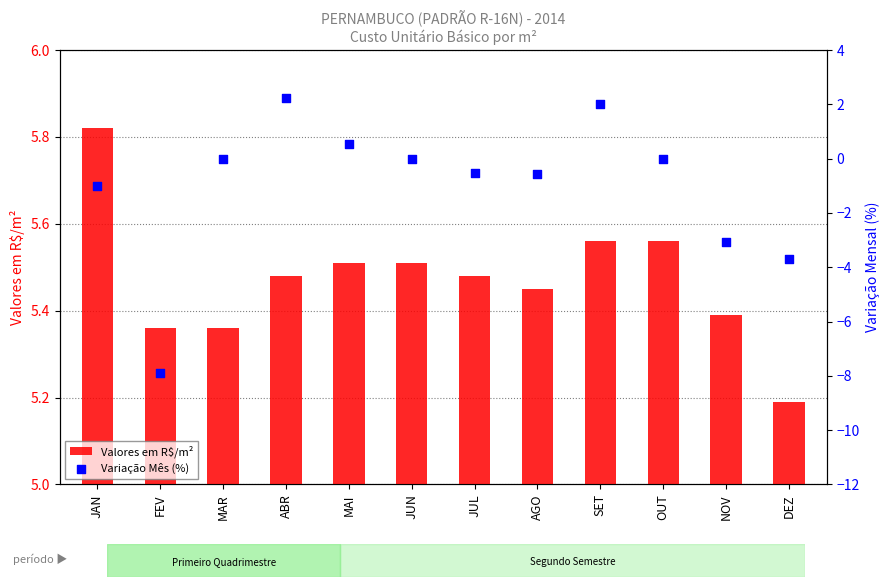

Which series has the widest spread of Y values?

Variação Mês (%)